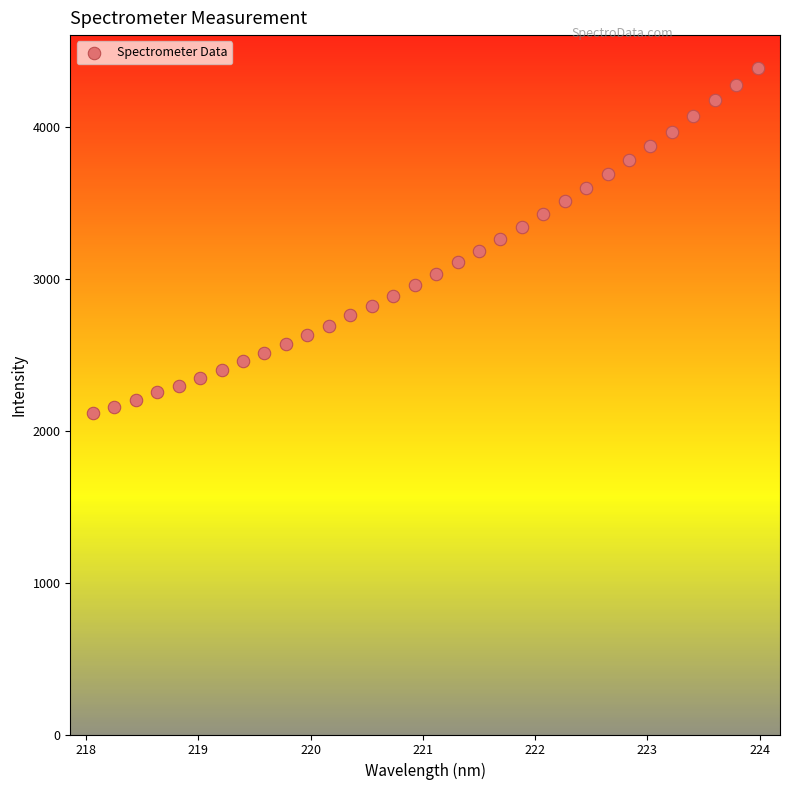

What is the range of Y values (max minus min)?

2271.5